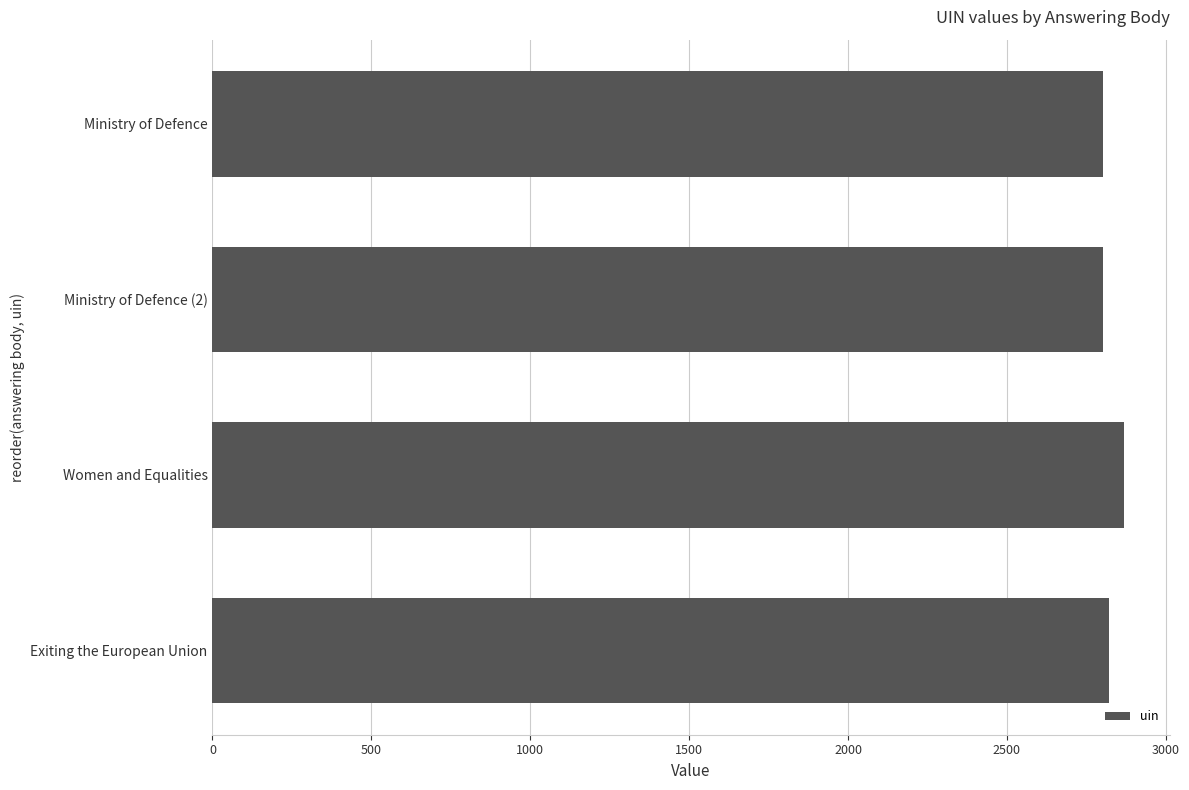

Is it true that the value at Ministry of Defence (2) is 2803?

True